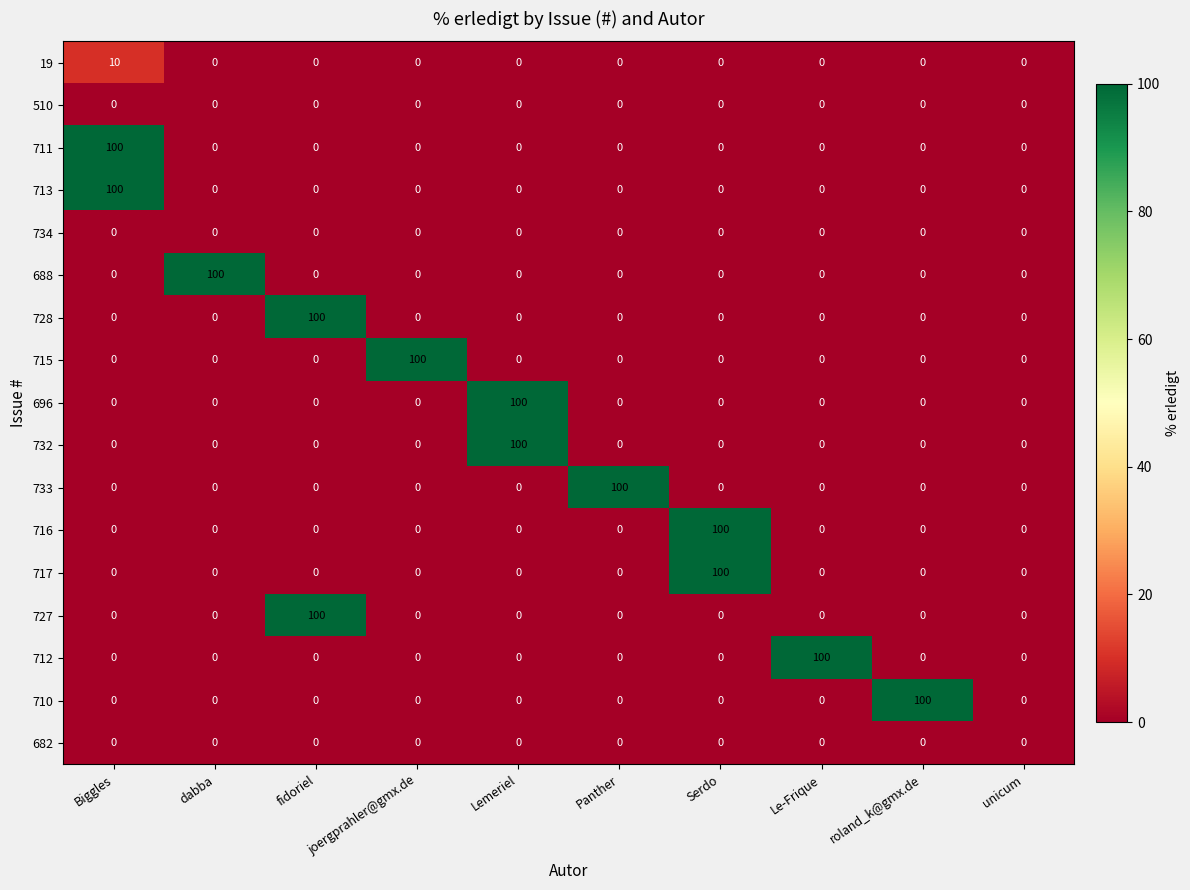

True or false: 727 has a value of 66 at unicum.

False